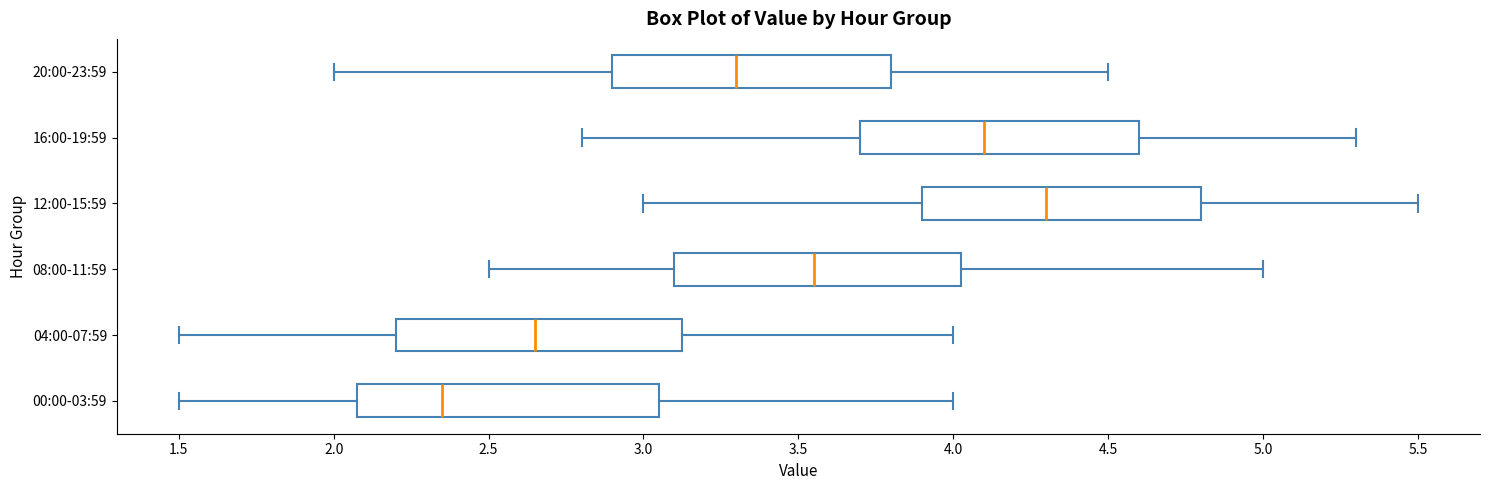

Where does the median line of the box for 12:00-15:59 sit on the x-axis? The values are not printed on the chart, so give them approximately, as read against the axis.

4.30